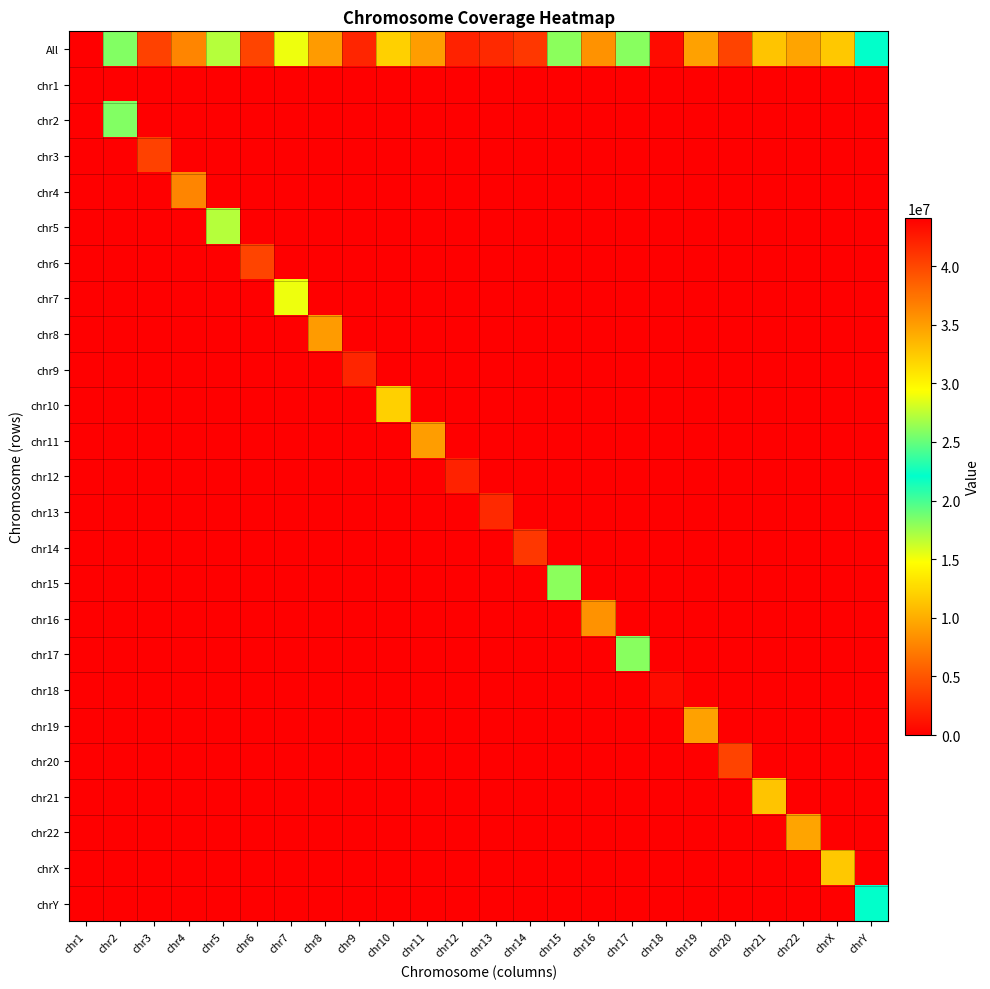

Reading right to left, list all the values displayed in this chart.

All: chrY=22081025	chrX=11602322	chr22=9481981	chr21=11342677	chr20=3937801	chr19=9333892	chr18=761016	chr17=18166982	chr16=35618633	chr15=26057145	chr14=3268449	chr13=2414452	chr12=2044408	chr11=9131514	chr10=12033878	chr9=41962538	chr8=9040342	chr7=28917007	chr6=3978417	chr5=16810065	chr4=7731716	chr3=3807758	chr2=18299309	chr1=44132296
chr1: chrY=0	chrX=0	chr22=0	chr21=0	chr20=0	chr19=0	chr18=0	chr17=0	chr16=0	chr15=0	chr14=0	chr13=0	chr12=0	chr11=0	chr10=0	chr9=0	chr8=0	chr7=0	chr6=0	chr5=0	chr4=0	chr3=0	chr2=0	chr1=44132296
chr2: chrY=0	chrX=0	chr22=0	chr21=0	chr20=0	chr19=0	chr18=0	chr17=0	chr16=0	chr15=0	chr14=0	chr13=0	chr12=0	chr11=0	chr10=0	chr9=0	chr8=0	chr7=0	chr6=0	chr5=0	chr4=0	chr3=0	chr2=18299309	chr1=0
chr3: chrY=0	chrX=0	chr22=0	chr21=0	chr20=0	chr19=0	chr18=0	chr17=0	chr16=0	chr15=0	chr14=0	chr13=0	chr12=0	chr11=0	chr10=0	chr9=0	chr8=0	chr7=0	chr6=0	chr5=0	chr4=0	chr3=3807758	chr2=0	chr1=0
chr4: chrY=0	chrX=0	chr22=0	chr21=0	chr20=0	chr19=0	chr18=0	chr17=0	chr16=0	chr15=0	chr14=0	chr13=0	chr12=0	chr11=0	chr10=0	chr9=0	chr8=0	chr7=0	chr6=0	chr5=0	chr4=7731716	chr3=0	chr2=0	chr1=0
chr5: chrY=0	chrX=0	chr22=0	chr21=0	chr20=0	chr19=0	chr18=0	chr17=0	chr16=0	chr15=0	chr14=0	chr13=0	chr12=0	chr11=0	chr10=0	chr9=0	chr8=0	chr7=0	chr6=0	chr5=16810065	chr4=0	chr3=0	chr2=0	chr1=0
chr6: chrY=0	chrX=0	chr22=0	chr21=0	chr20=0	chr19=0	chr18=0	chr17=0	chr16=0	chr15=0	chr14=0	chr13=0	chr12=0	chr11=0	chr10=0	chr9=0	chr8=0	chr7=0	chr6=3978417	chr5=0	chr4=0	chr3=0	chr2=0	chr1=0
chr7: chrY=0	chrX=0	chr22=0	chr21=0	chr20=0	chr19=0	chr18=0	chr17=0	chr16=0	chr15=0	chr14=0	chr13=0	chr12=0	chr11=0	chr10=0	chr9=0	chr8=0	chr7=28917007	chr6=0	chr5=0	chr4=0	chr3=0	chr2=0	chr1=0
chr8: chrY=0	chrX=0	chr22=0	chr21=0	chr20=0	chr19=0	chr18=0	chr17=0	chr16=0	chr15=0	chr14=0	chr13=0	chr12=0	chr11=0	chr10=0	chr9=0	chr8=9040342	chr7=0	chr6=0	chr5=0	chr4=0	chr3=0	chr2=0	chr1=0
chr9: chrY=0	chrX=0	chr22=0	chr21=0	chr20=0	chr19=0	chr18=0	chr17=0	chr16=0	chr15=0	chr14=0	chr13=0	chr12=0	chr11=0	chr10=0	chr9=41962538	chr8=0	chr7=0	chr6=0	chr5=0	chr4=0	chr3=0	chr2=0	chr1=0
chr10: chrY=0	chrX=0	chr22=0	chr21=0	chr20=0	chr19=0	chr18=0	chr17=0	chr16=0	chr15=0	chr14=0	chr13=0	chr12=0	chr11=0	chr10=12033878	chr9=0	chr8=0	chr7=0	chr6=0	chr5=0	chr4=0	chr3=0	chr2=0	chr1=0
chr11: chrY=0	chrX=0	chr22=0	chr21=0	chr20=0	chr19=0	chr18=0	chr17=0	chr16=0	chr15=0	chr14=0	chr13=0	chr12=0	chr11=9131514	chr10=0	chr9=0	chr8=0	chr7=0	chr6=0	chr5=0	chr4=0	chr3=0	chr2=0	chr1=0
chr12: chrY=0	chrX=0	chr22=0	chr21=0	chr20=0	chr19=0	chr18=0	chr17=0	chr16=0	chr15=0	chr14=0	chr13=0	chr12=2044408	chr11=0	chr10=0	chr9=0	chr8=0	chr7=0	chr6=0	chr5=0	chr4=0	chr3=0	chr2=0	chr1=0
chr13: chrY=0	chrX=0	chr22=0	chr21=0	chr20=0	chr19=0	chr18=0	chr17=0	chr16=0	chr15=0	chr14=0	chr13=2414452	chr12=0	chr11=0	chr10=0	chr9=0	chr8=0	chr7=0	chr6=0	chr5=0	chr4=0	chr3=0	chr2=0	chr1=0
chr14: chrY=0	chrX=0	chr22=0	chr21=0	chr20=0	chr19=0	chr18=0	chr17=0	chr16=0	chr15=0	chr14=3268449	chr13=0	chr12=0	chr11=0	chr10=0	chr9=0	chr8=0	chr7=0	chr6=0	chr5=0	chr4=0	chr3=0	chr2=0	chr1=0
chr15: chrY=0	chrX=0	chr22=0	chr21=0	chr20=0	chr19=0	chr18=0	chr17=0	chr16=0	chr15=26057145	chr14=0	chr13=0	chr12=0	chr11=0	chr10=0	chr9=0	chr8=0	chr7=0	chr6=0	chr5=0	chr4=0	chr3=0	chr2=0	chr1=0
chr16: chrY=0	chrX=0	chr22=0	chr21=0	chr20=0	chr19=0	chr18=0	chr17=0	chr16=35618633	chr15=0	chr14=0	chr13=0	chr12=0	chr11=0	chr10=0	chr9=0	chr8=0	chr7=0	chr6=0	chr5=0	chr4=0	chr3=0	chr2=0	chr1=0
chr17: chrY=0	chrX=0	chr22=0	chr21=0	chr20=0	chr19=0	chr18=0	chr17=18166982	chr16=0	chr15=0	chr14=0	chr13=0	chr12=0	chr11=0	chr10=0	chr9=0	chr8=0	chr7=0	chr6=0	chr5=0	chr4=0	chr3=0	chr2=0	chr1=0
chr18: chrY=0	chrX=0	chr22=0	chr21=0	chr20=0	chr19=0	chr18=761016	chr17=0	chr16=0	chr15=0	chr14=0	chr13=0	chr12=0	chr11=0	chr10=0	chr9=0	chr8=0	chr7=0	chr6=0	chr5=0	chr4=0	chr3=0	chr2=0	chr1=0
chr19: chrY=0	chrX=0	chr22=0	chr21=0	chr20=0	chr19=9333892	chr18=0	chr17=0	chr16=0	chr15=0	chr14=0	chr13=0	chr12=0	chr11=0	chr10=0	chr9=0	chr8=0	chr7=0	chr6=0	chr5=0	chr4=0	chr3=0	chr2=0	chr1=0
chr20: chrY=0	chrX=0	chr22=0	chr21=0	chr20=3937801	chr19=0	chr18=0	chr17=0	chr16=0	chr15=0	chr14=0	chr13=0	chr12=0	chr11=0	chr10=0	chr9=0	chr8=0	chr7=0	chr6=0	chr5=0	chr4=0	chr3=0	chr2=0	chr1=0
chr21: chrY=0	chrX=0	chr22=0	chr21=11342677	chr20=0	chr19=0	chr18=0	chr17=0	chr16=0	chr15=0	chr14=0	chr13=0	chr12=0	chr11=0	chr10=0	chr9=0	chr8=0	chr7=0	chr6=0	chr5=0	chr4=0	chr3=0	chr2=0	chr1=0
chr22: chrY=0	chrX=0	chr22=9481981	chr21=0	chr20=0	chr19=0	chr18=0	chr17=0	chr16=0	chr15=0	chr14=0	chr13=0	chr12=0	chr11=0	chr10=0	chr9=0	chr8=0	chr7=0	chr6=0	chr5=0	chr4=0	chr3=0	chr2=0	chr1=0
chrX: chrY=0	chrX=11602322	chr22=0	chr21=0	chr20=0	chr19=0	chr18=0	chr17=0	chr16=0	chr15=0	chr14=0	chr13=0	chr12=0	chr11=0	chr10=0	chr9=0	chr8=0	chr7=0	chr6=0	chr5=0	chr4=0	chr3=0	chr2=0	chr1=0
chrY: chrY=22081025	chrX=0	chr22=0	chr21=0	chr20=0	chr19=0	chr18=0	chr17=0	chr16=0	chr15=0	chr14=0	chr13=0	chr12=0	chr11=0	chr10=0	chr9=0	chr8=0	chr7=0	chr6=0	chr5=0	chr4=0	chr3=0	chr2=0	chr1=0